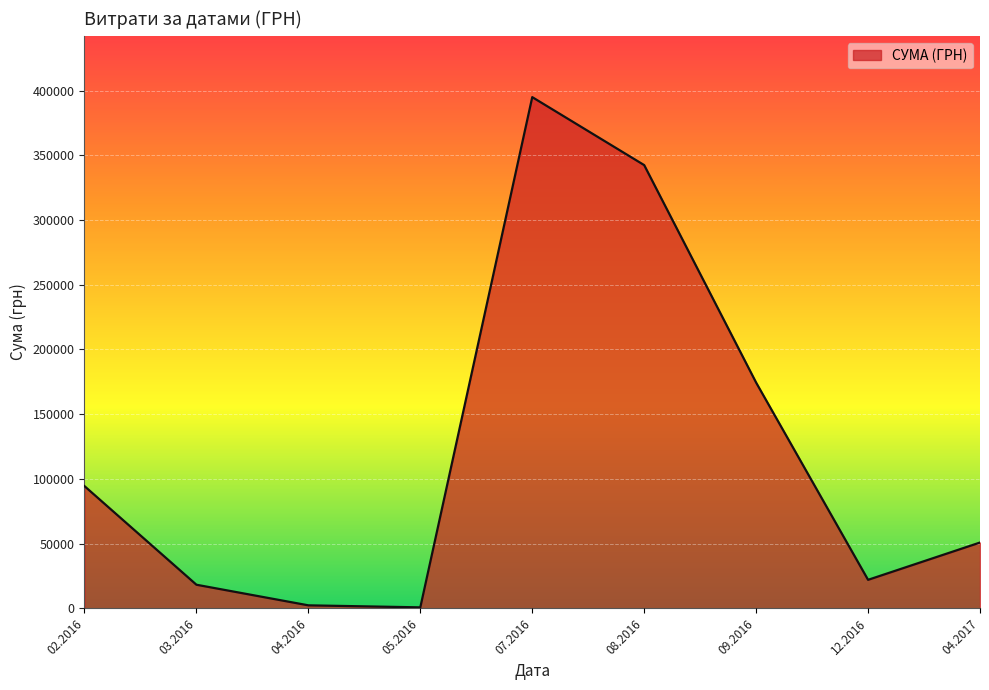

Is it true that the value at 08.2016 is 454995.8?

False